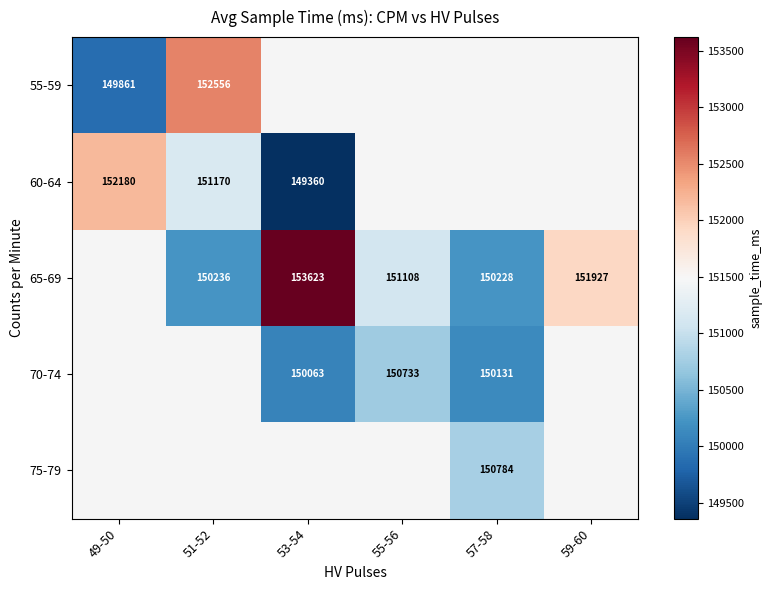

Is it true that 60-64 equals 238026 at 53-54?

False